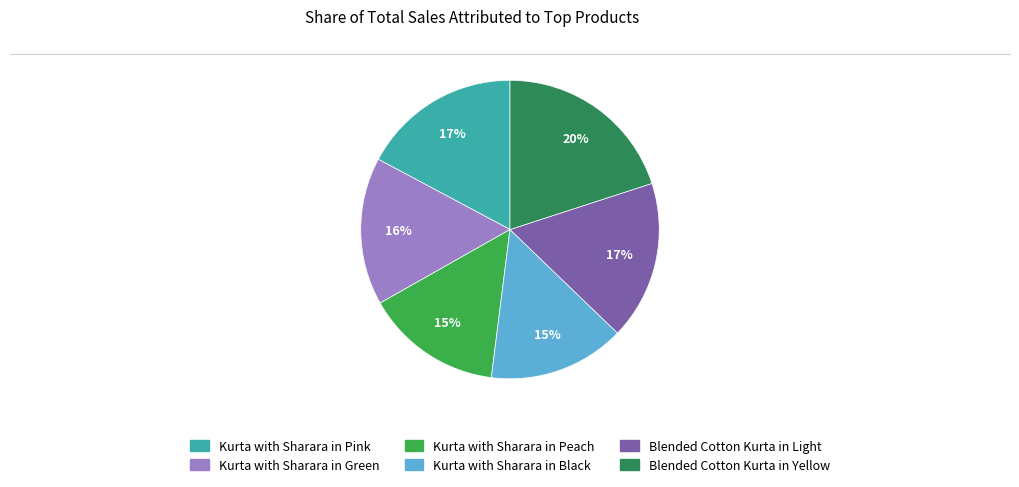

Combined, do Kurta with Sharara in Black and Kurta with Sharara in Green account for over 50%?

No